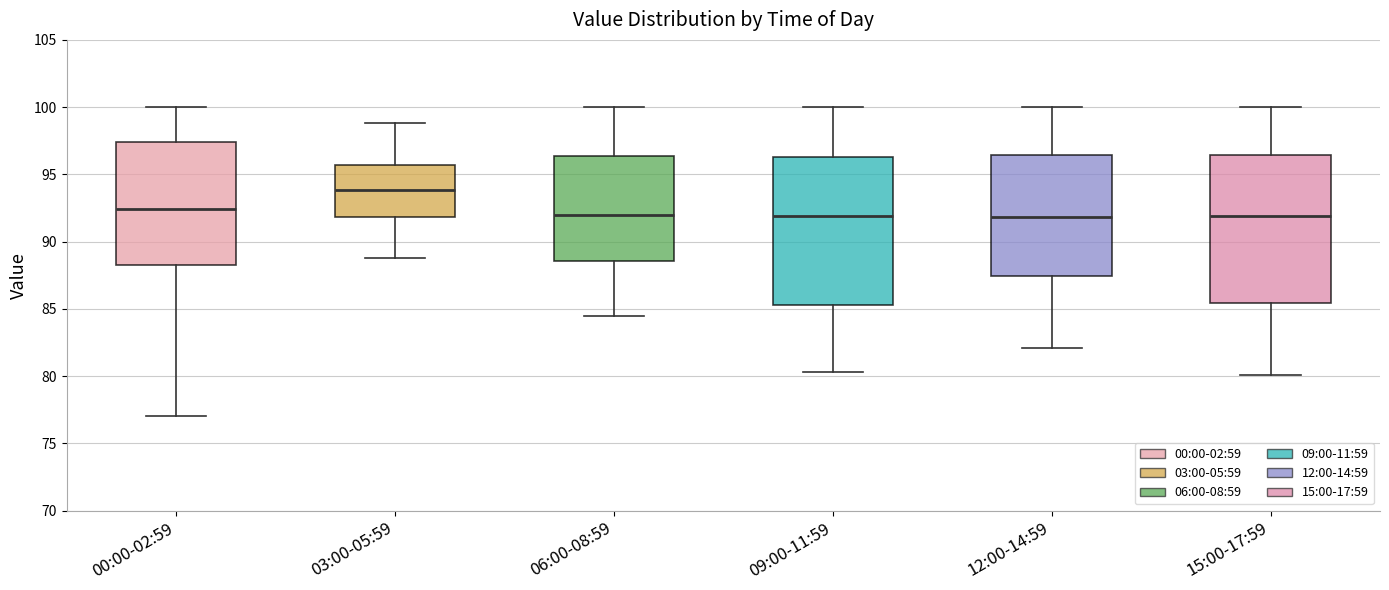

Reading left to right, read every box against the y-axis: the position of its median line, the range the box covers, and the ends of its whiskers. The values are not printed on the chart, so give them approximately, as read against the axis.

00:00-02:59: median 92.5, box 88.5 to 97.5, whiskers 77.0 to 100.0
03:00-05:59: median 94.0, box 92.0 to 95.5, whiskers 89.0 to 99.0
06:00-08:59: median 92.0, box 88.5 to 96.5, whiskers 84.5 to 100.0
09:00-11:59: median 92.0, box 85.5 to 96.5, whiskers 80.5 to 100.0
12:00-14:59: median 92.0, box 87.5 to 96.5, whiskers 82.0 to 100.0
15:00-17:59: median 92.0, box 85.5 to 96.5, whiskers 80.0 to 100.0